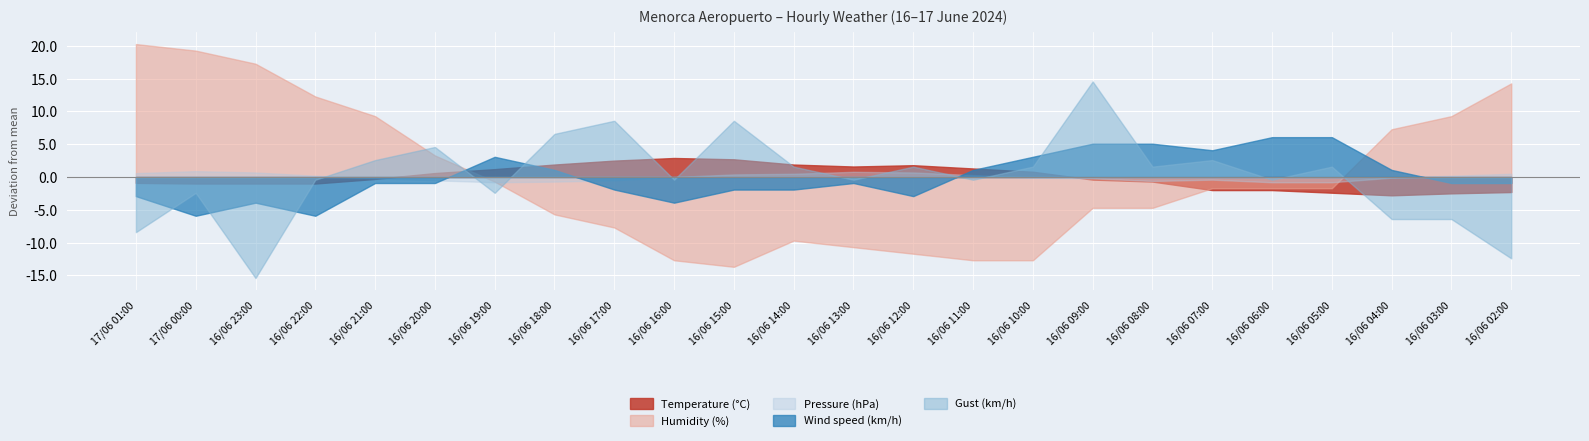

Reading left to right, list all the values displayed in this chart.

Temperature (°C): -0.9	-1.0	-1.0	-1.0	-0.3	0.6	1.2	1.9	2.5	2.9	2.7	1.9	1.6	1.8	1.3	0.8	-0.4	-0.7	-2.0	-2.0	-2.4	-2.8	-2.5	-2.3
Humidity (%): 20.3	19.3	17.3	12.3	9.3	3.3	-0.7	-5.7	-7.7	-12.7	-13.7	-9.7	-10.7	-11.7	-12.7	-12.7	-4.7	-4.7	-1.7	-1.7	-1.7	7.3	9.3	14.3
Pressure (hPa): 0.6	0.9	0.7	0.2	-0.2	-0.5	-0.8	-0.7	-0.5	-0.0	0.4	0.5	0.8	0.7	0.3	-0.1	-0.2	-0.6	-0.4	-0.8	-0.8	-0.1	0.2	0.5
Wind speed (km/h): -2.9	-5.9	-3.9	-5.9	-0.9	-0.9	3.1	1.1	-1.9	-3.9	-1.9	-1.9	-0.9	-2.9	1.1	3.1	5.1	5.1	4.1	6.1	6.1	1.1	-0.9	-0.9
Gust (km/h): -8.4	-2.4	-15.4	-0.4	2.6	4.6	-2.4	6.6	8.6	-0.4	8.6	1.6	-0.4	1.6	-0.4	1.6	14.6	1.6	2.6	-0.4	1.6	-6.4	-6.4	-12.4